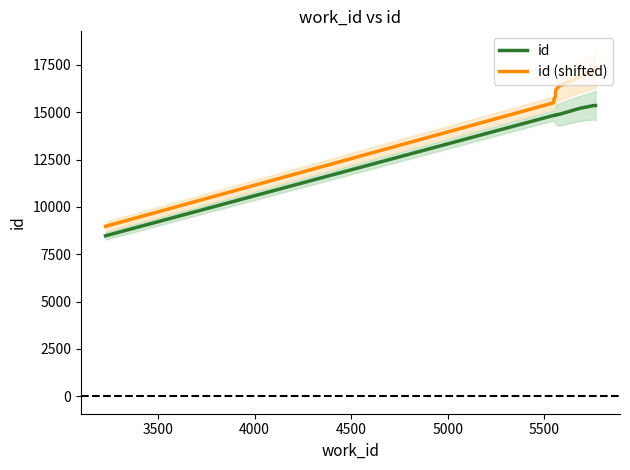

How many data points in id are less than 14859?

5